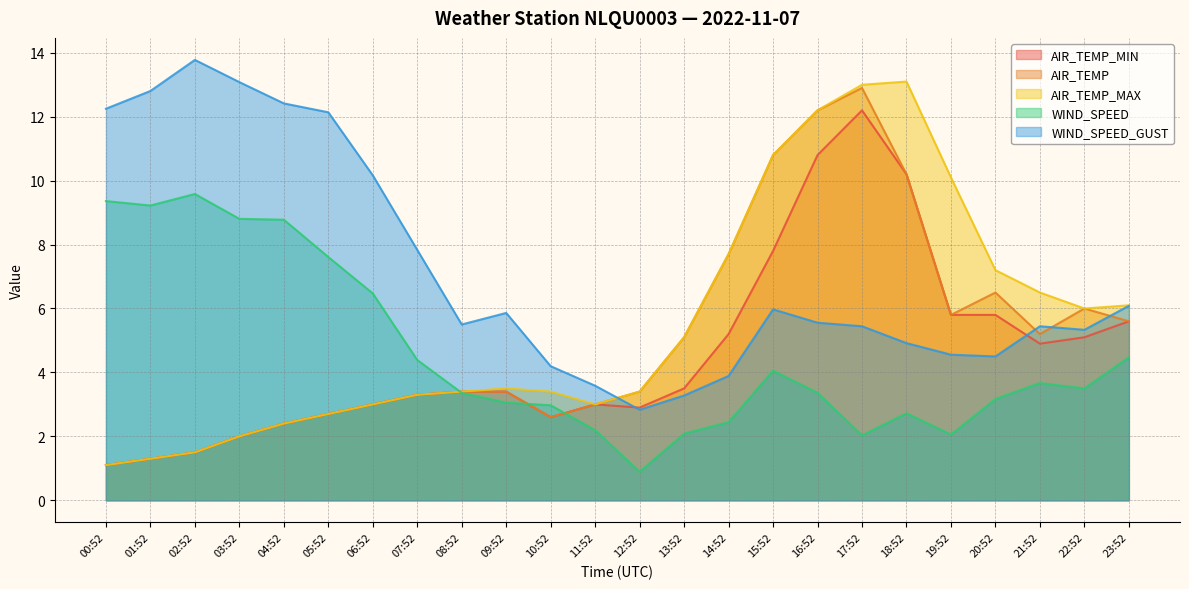

At how many categories does at least one series exceed 9?

12